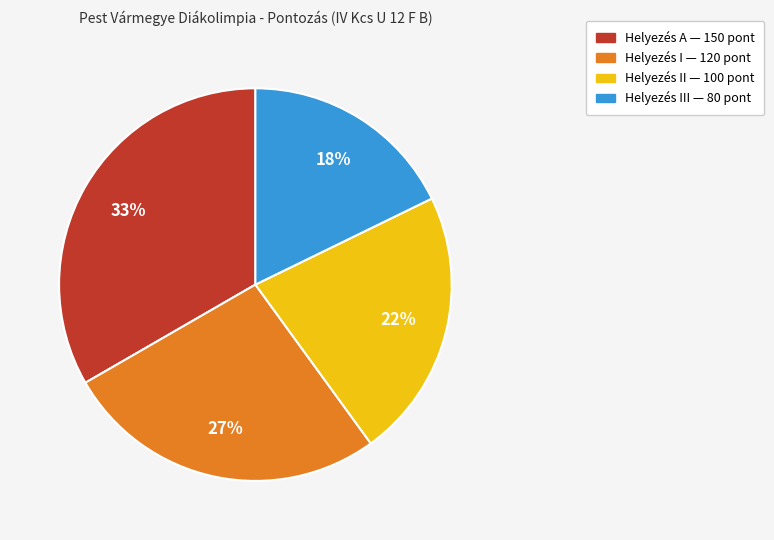

To the nearest percent, what is the average slice percentage?

25%